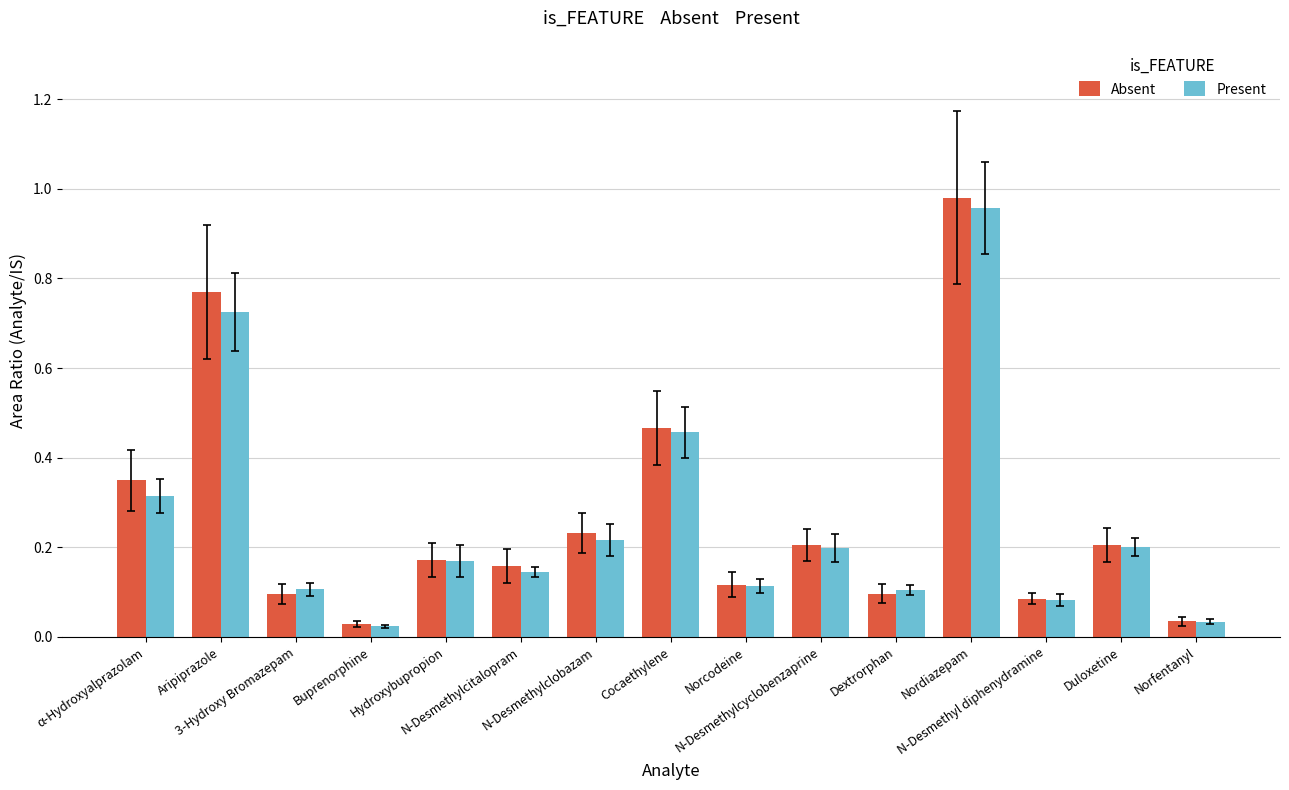

Which series has the largest range (max minus min)?

Absent